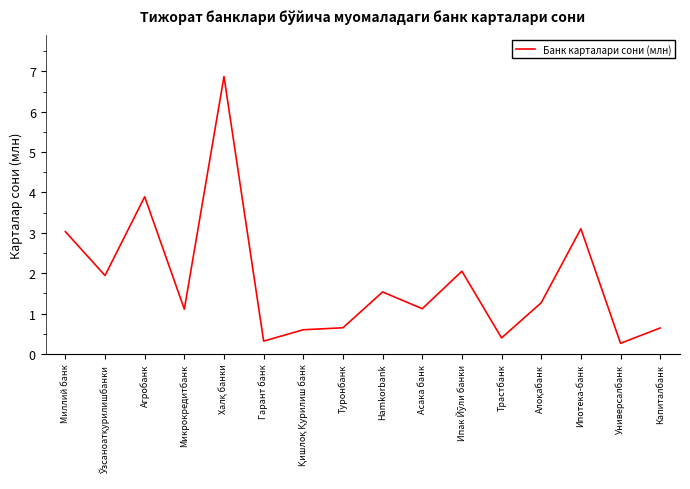

What is the difference between the maximum and minimum values?

6.6